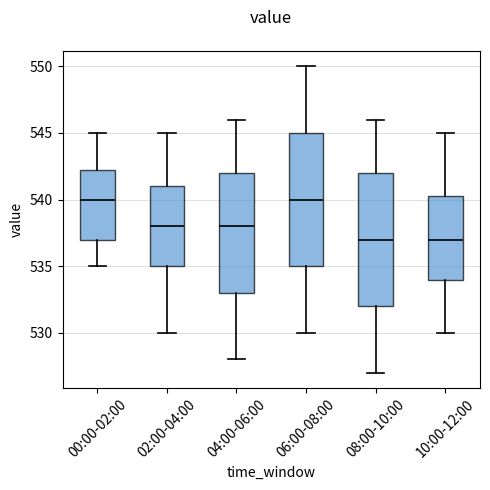

Reading left to right, read every box against the y-axis: the position of its median line, the range the box covers, and the ends of its whiskers. The values are not printed on the chart, so give them approximately, as read against the axis.

00:00-02:00: median 540.0, box 537.0 to 542.5, whiskers 535.0 to 545.0
02:00-04:00: median 538.0, box 535.0 to 541.0, whiskers 530.0 to 545.0
04:00-06:00: median 538.0, box 533.0 to 542.0, whiskers 528.0 to 546.0
06:00-08:00: median 540.0, box 535.0 to 545.0, whiskers 530.0 to 550.0
08:00-10:00: median 537.0, box 532.0 to 542.0, whiskers 527.0 to 546.0
10:00-12:00: median 537.0, box 534.0 to 540.5, whiskers 530.0 to 545.0